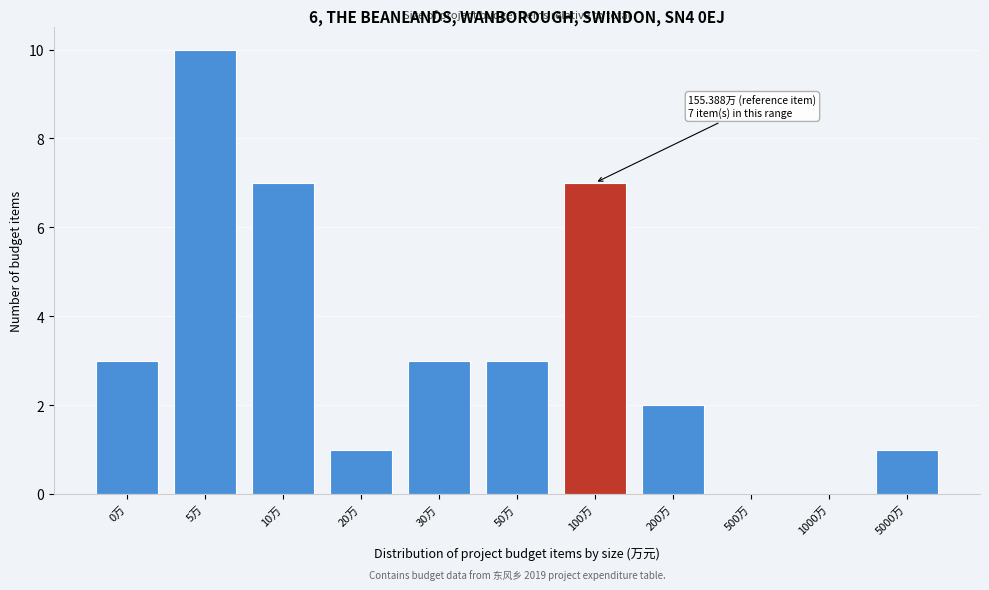

Reading right to left, list all the values displayed in this chart.

5000万=1	1000万=0	500万=0	200万=2	100万=7	50万=3	30万=3	20万=1	10万=7	5万=10	0万=3